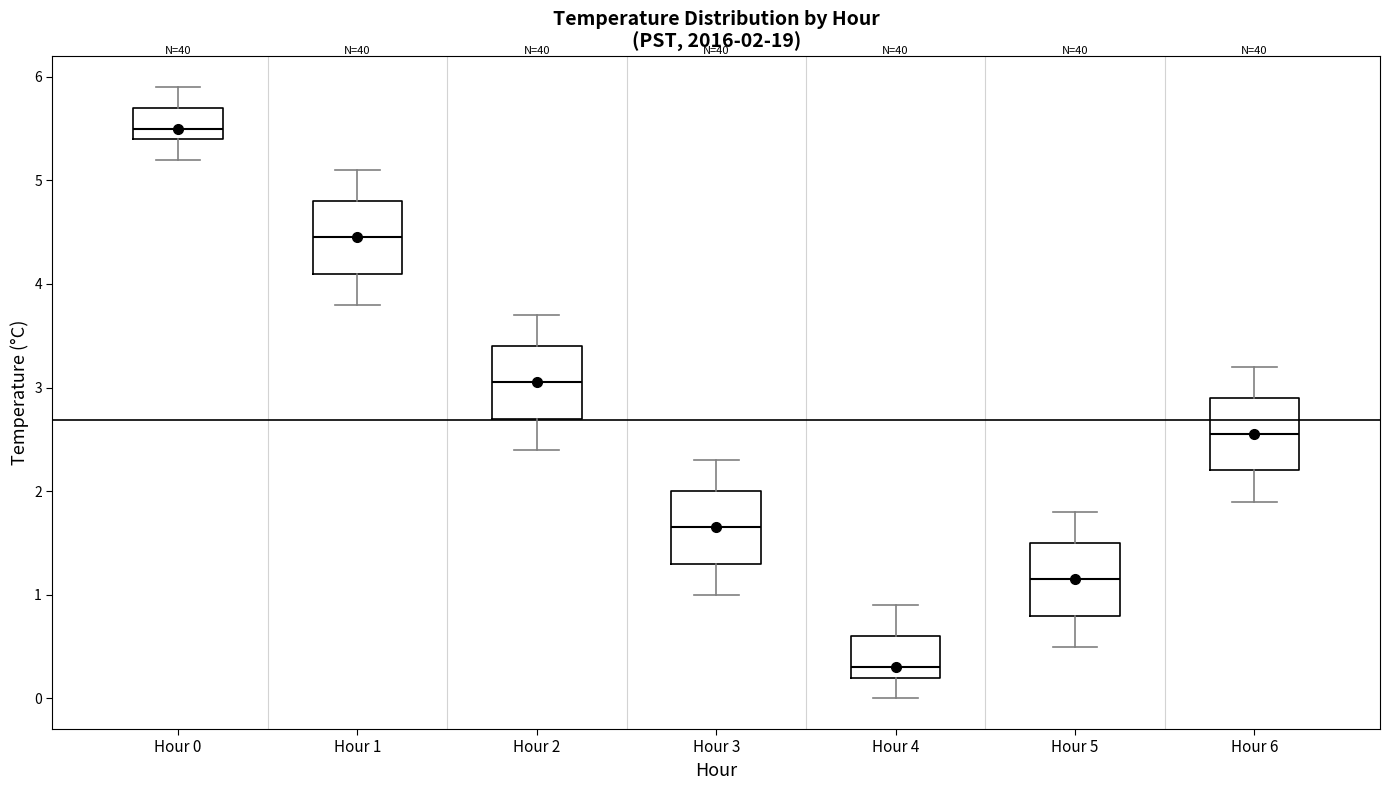

Which box's median line is the highest?

Hour 0